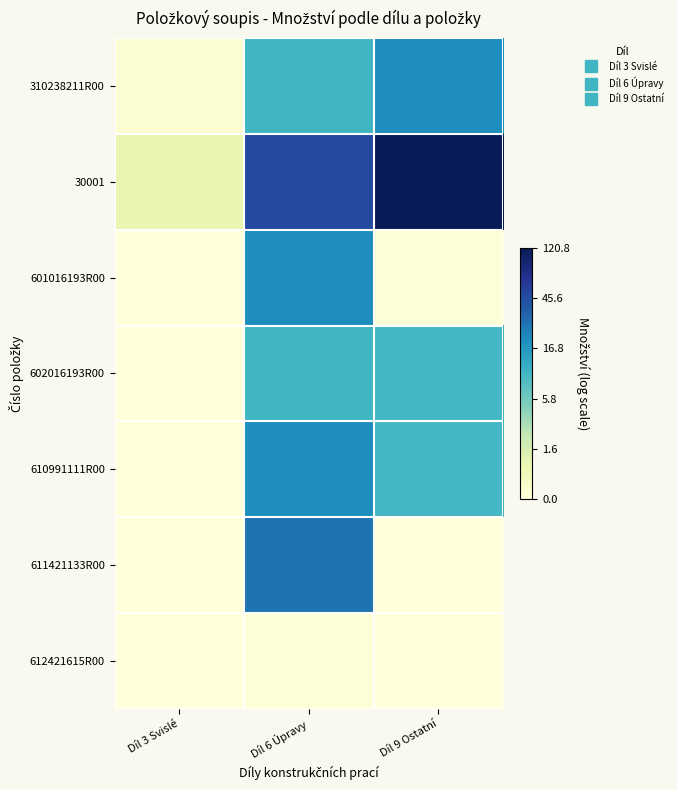

Rank the series by their maximum value, from lowest to highest.

612421615R00, 602016193R00, 610991111R00, 310238211R00, 601016193R00, 611421133R00, 30001